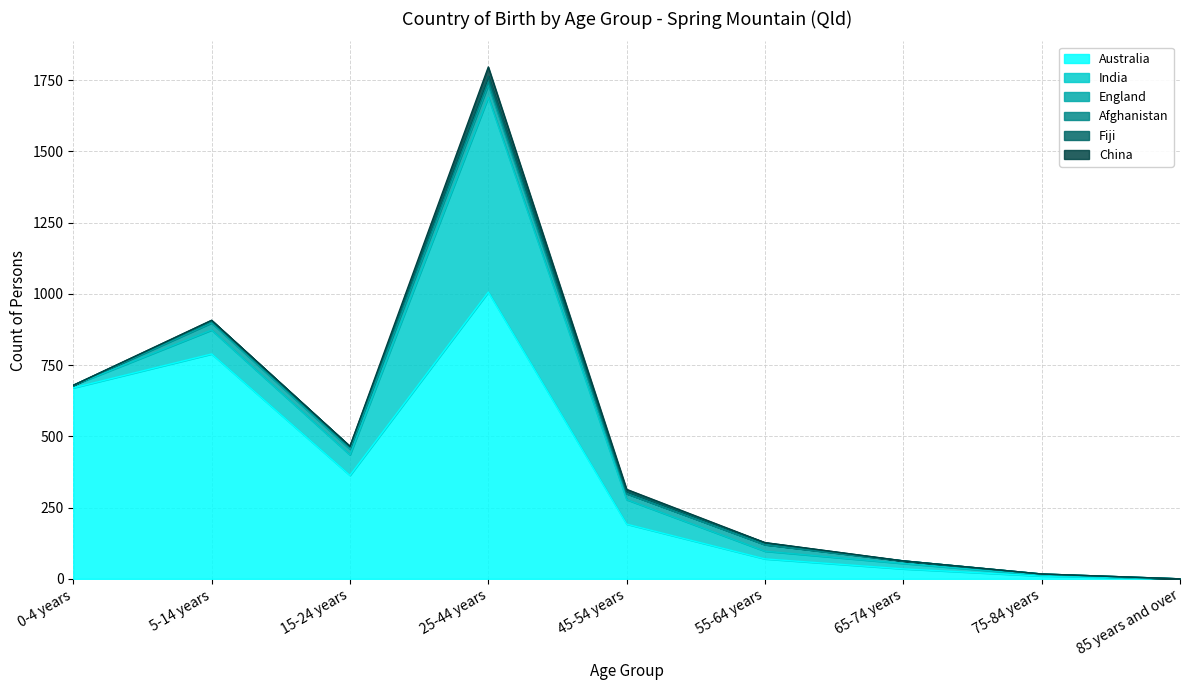

Where is the first local maximum for Afghanistan?

25-44 years